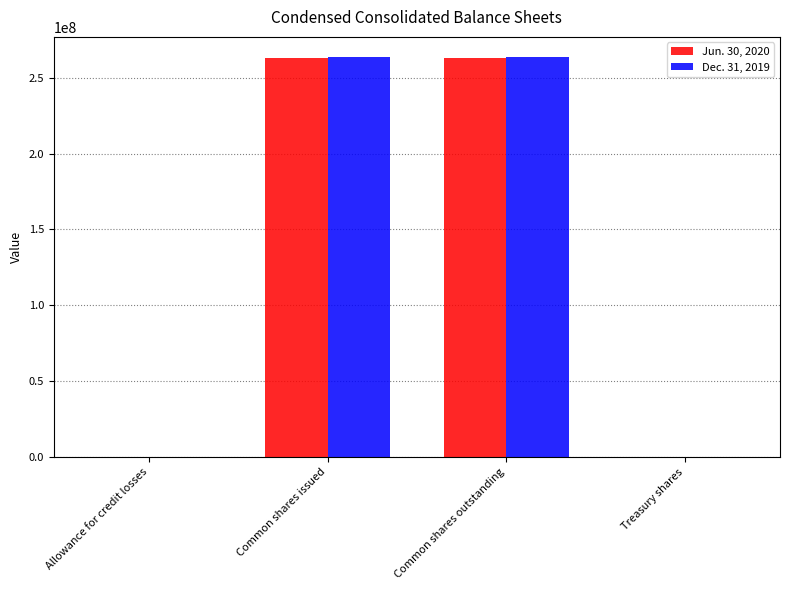

What is the total value across all series at Common shares outstanding?

526429326